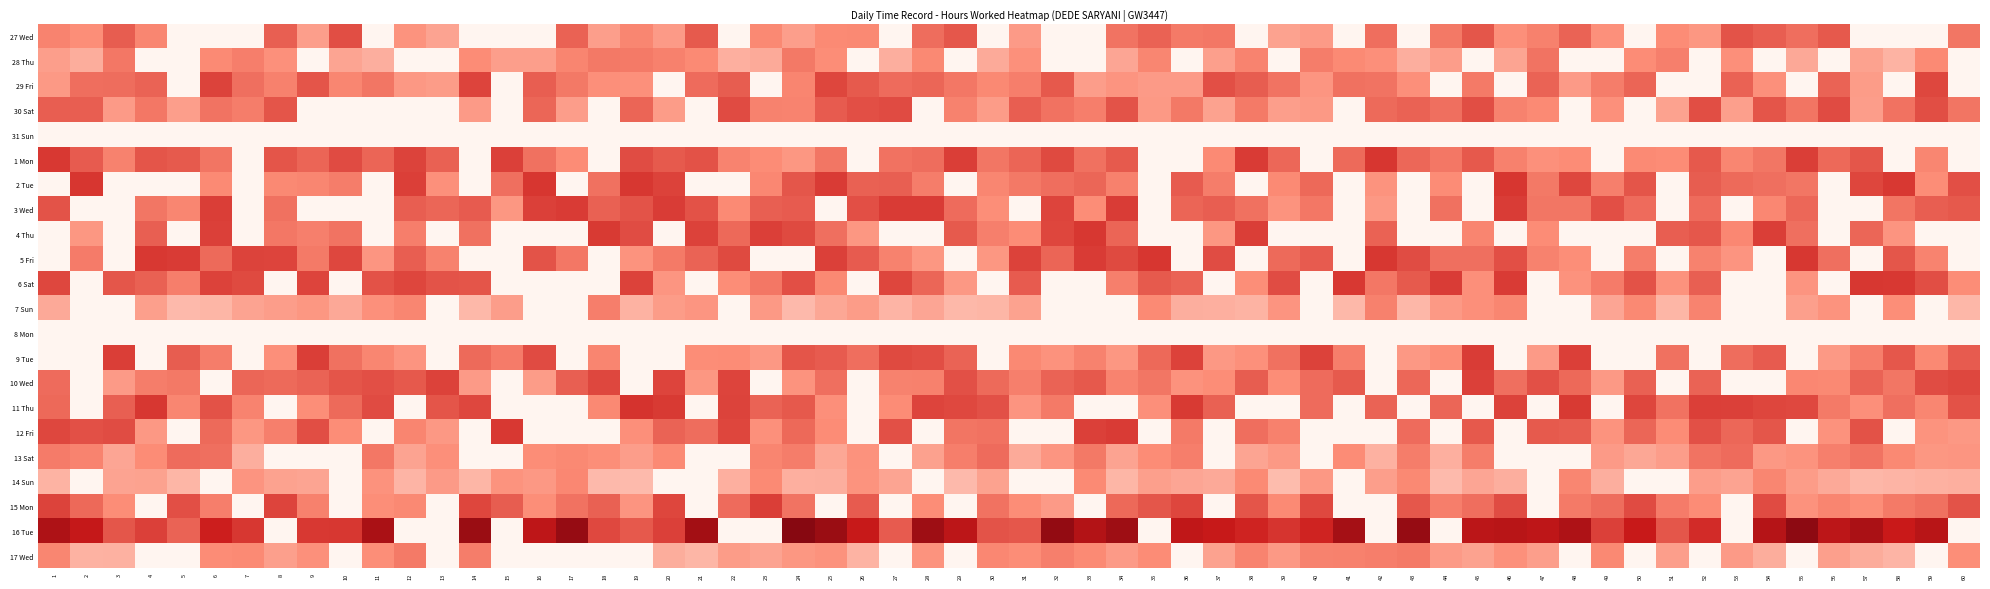

Is it true that 13 Sat equals 3.6 at 16?

False